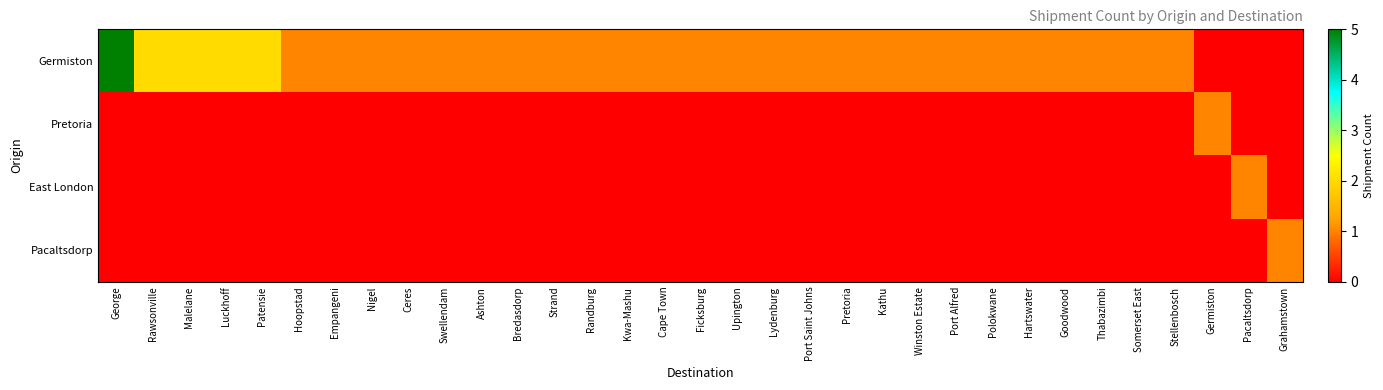

Rank the series by their maximum value, from lowest to highest.

Pretoria, East London, Pacaltsdorp, Germiston